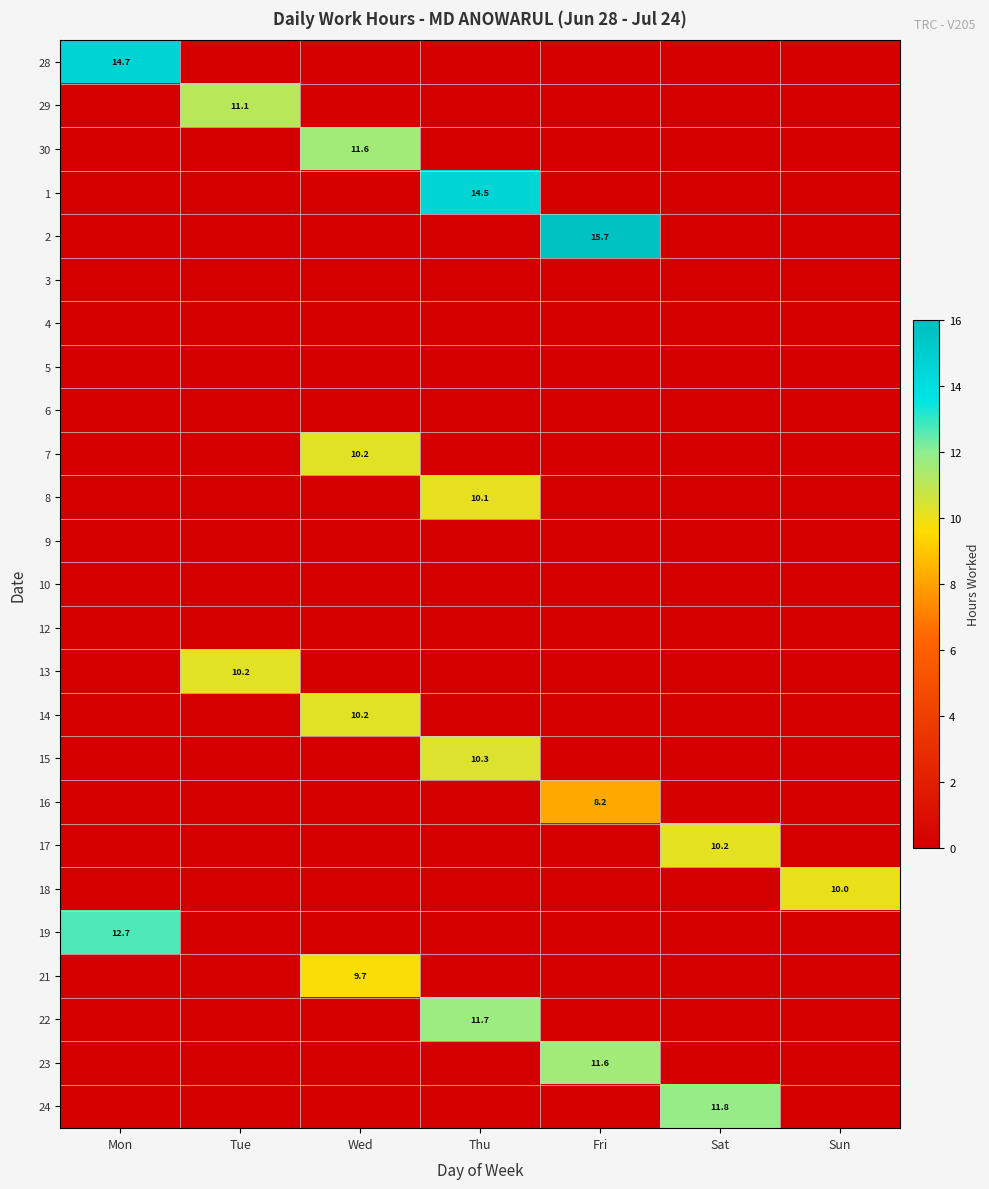

Is it true that 22 equals 16.2 at Thu?

False